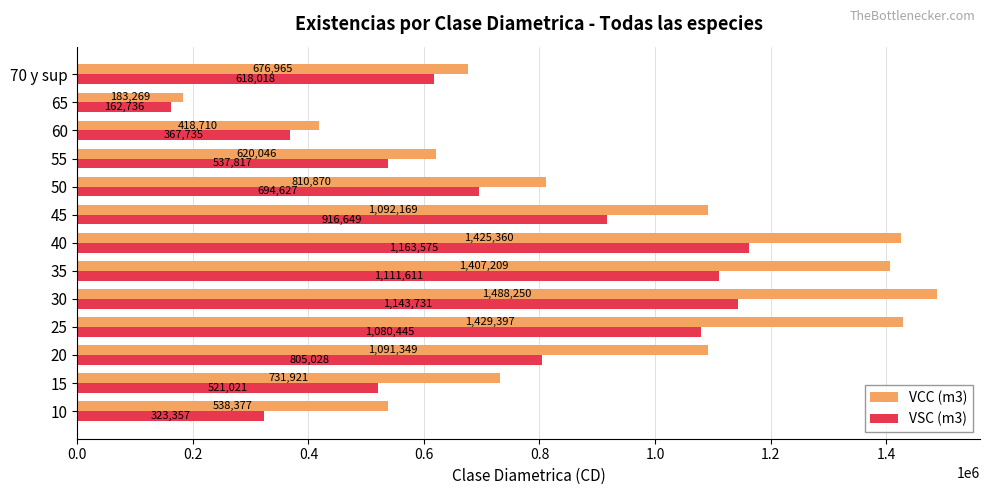

At which label does VCC (m3) reach its peak?

30